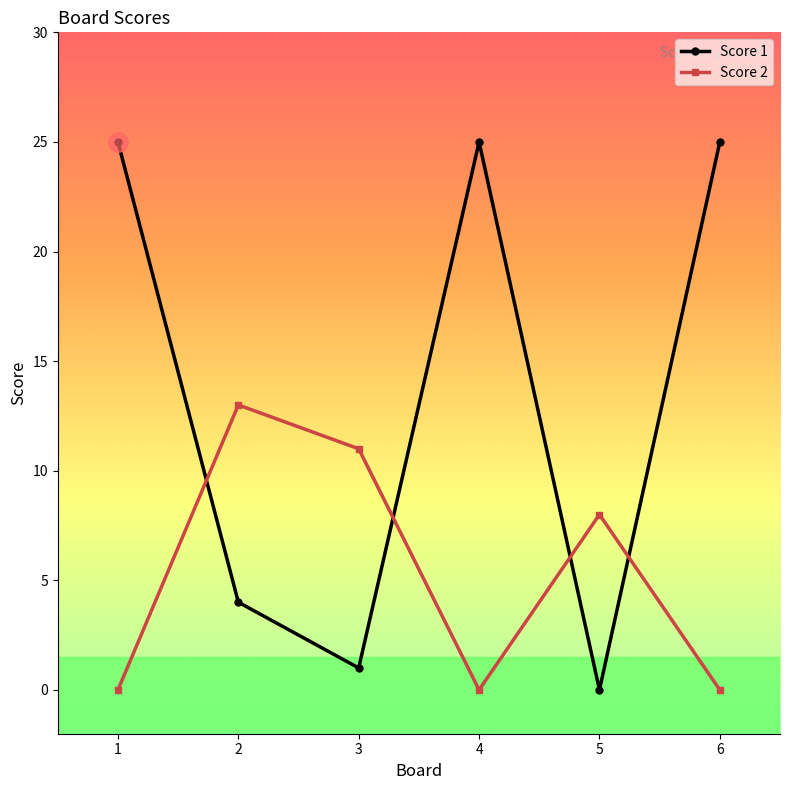

Count the number of categories in the chart.

6